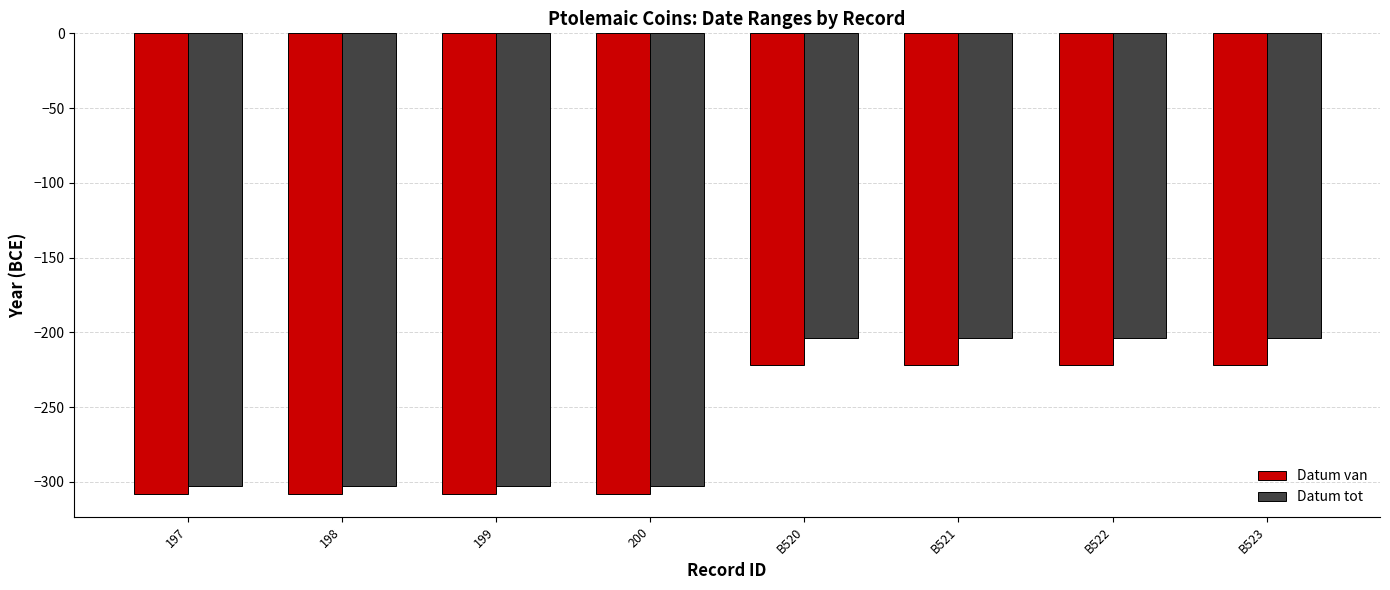

Rank the series at B523 from highest to lowest value.

Datum tot, Datum van